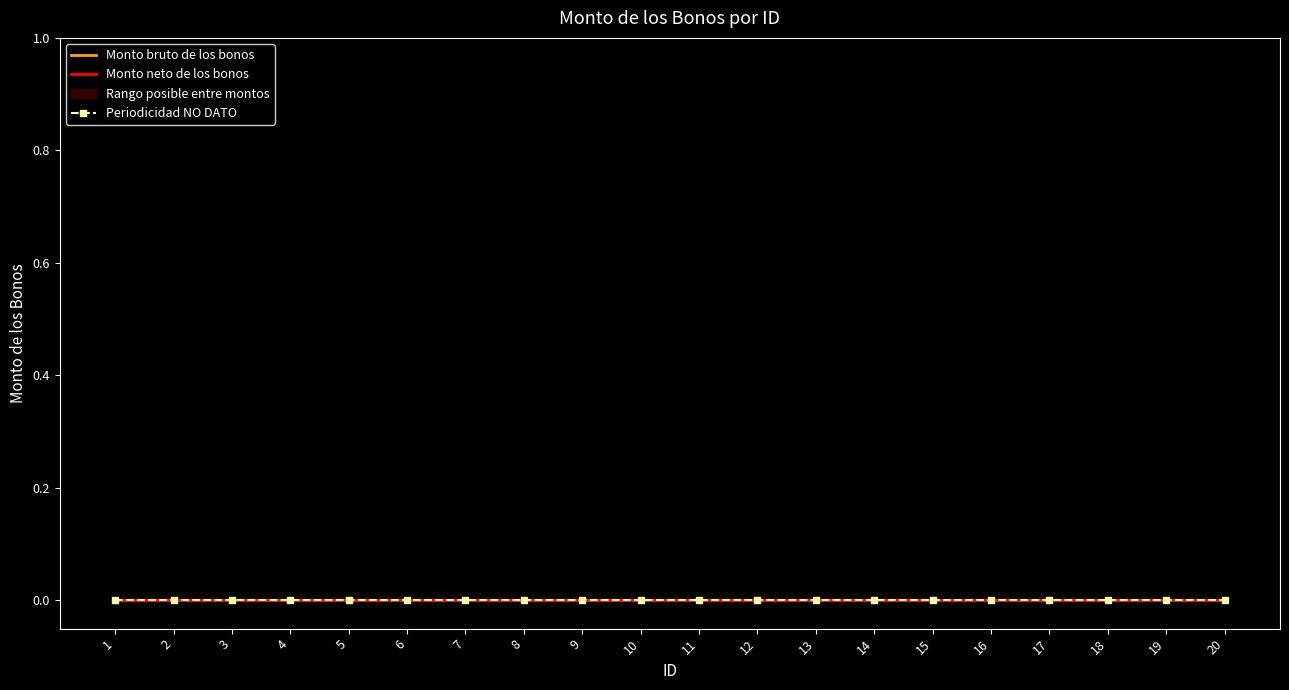

Which series has the largest total across all categories?

Monto neto de los bonos